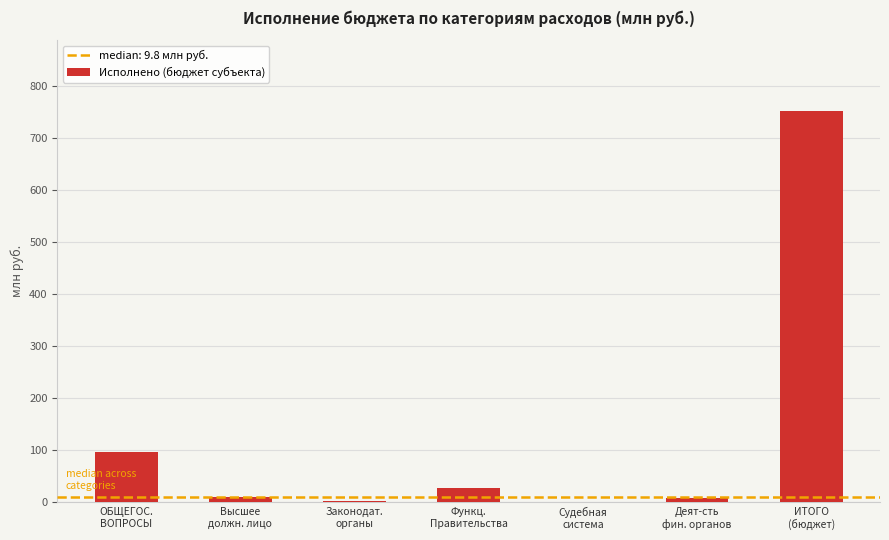

What is the sum of all values?

895.7